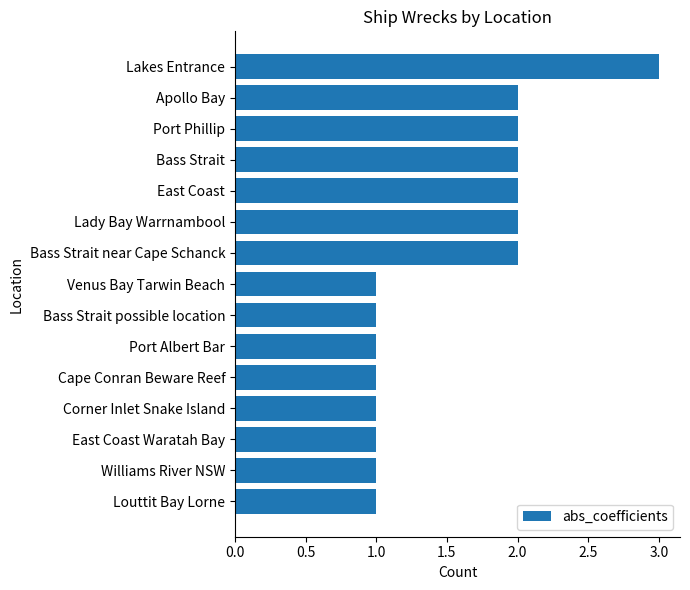

True or false: the data shows 2 at East Coast.

True